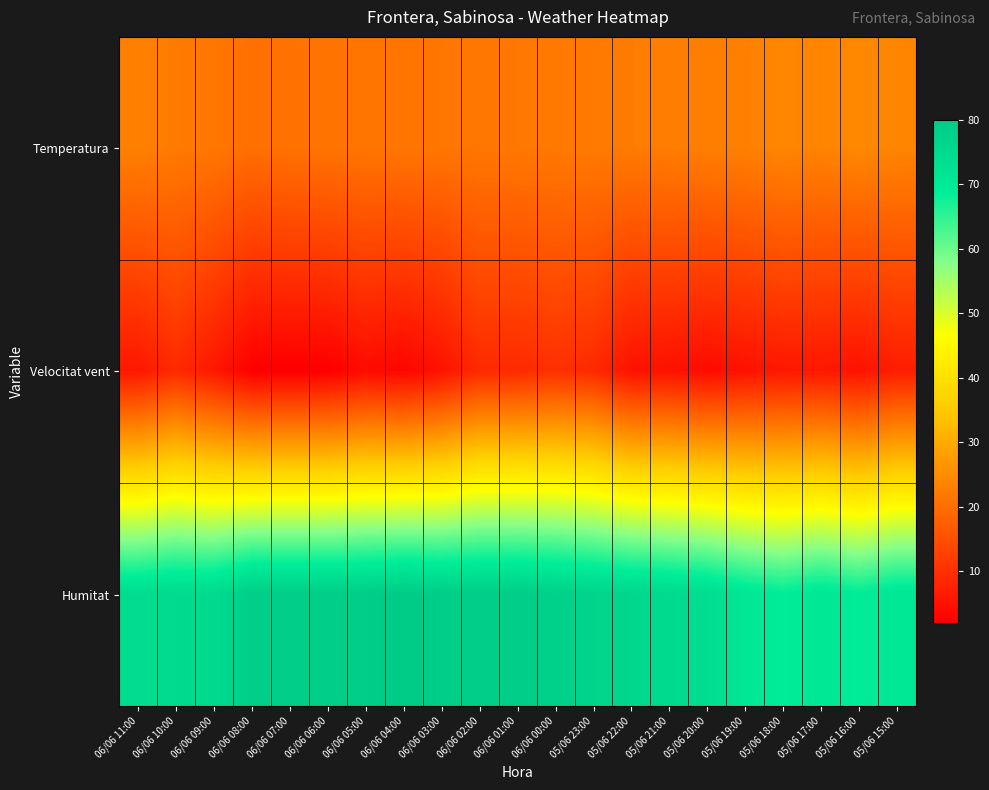

What is the spread (max minus min) of values at 05/06 21:00?

70.0